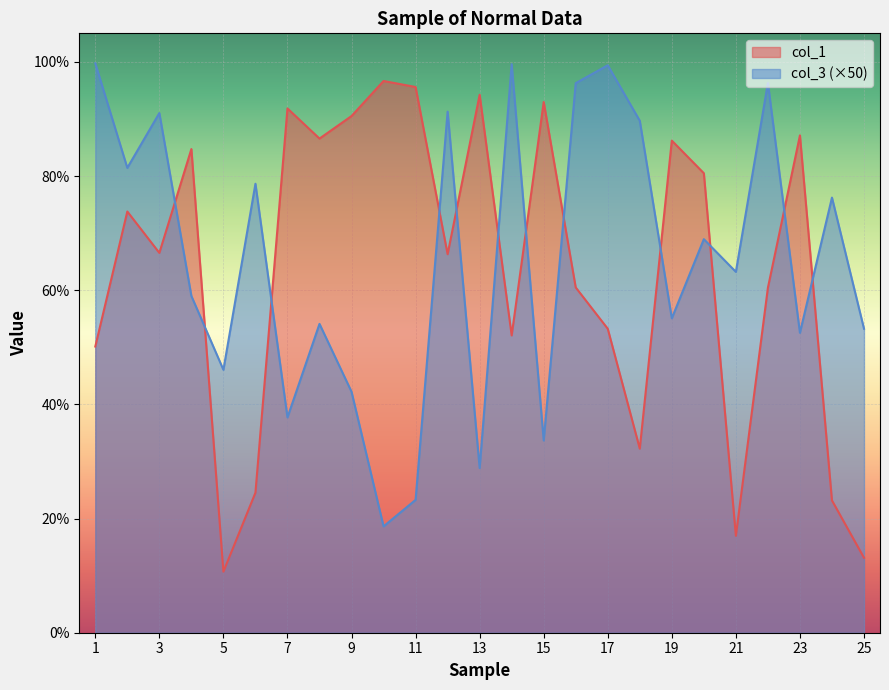

Reading left to right, what are all the values shown in this chart?

col_1: 1=0.5	2=0.7	3=0.7	4=0.8	5=0.1	6=0.2	7=0.9	8=0.9	9=0.9	10=1.0	11=1.0	12=0.7	13=0.9	14=0.5	15=0.9	16=0.6	17=0.5	18=0.3	19=0.9	20=0.8	21=0.2	22=0.6	23=0.9	24=0.2	25=0.1
col_3: 1=1.0	2=0.8	3=0.9	4=0.6	5=0.5	6=0.8	7=0.4	8=0.5	9=0.4	10=0.2	11=0.2	12=0.9	13=0.3	14=1.0	15=0.3	16=1.0	17=1.0	18=0.9	19=0.6	20=0.7	21=0.6	22=1.0	23=0.5	24=0.8	25=0.5